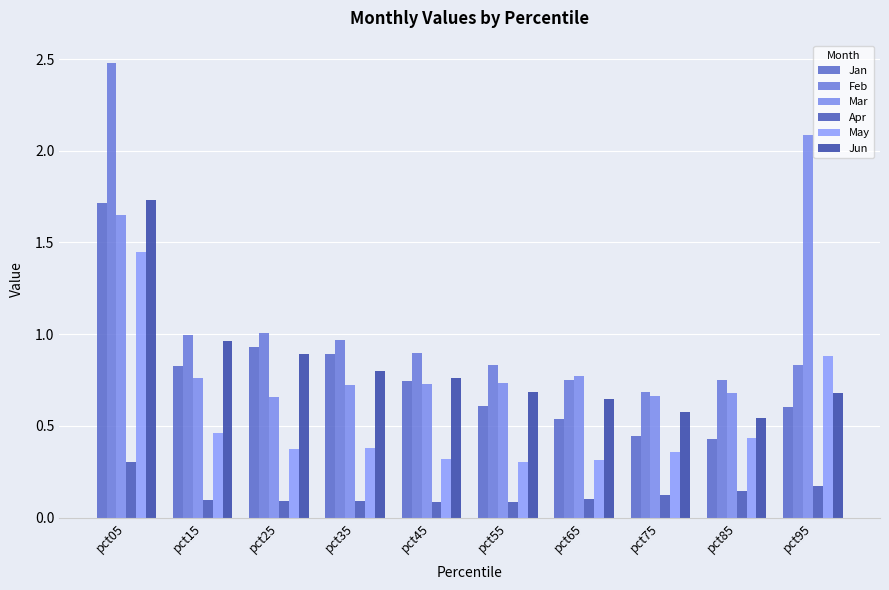

Is it true that Jun equals 1.0 at pct15?

True